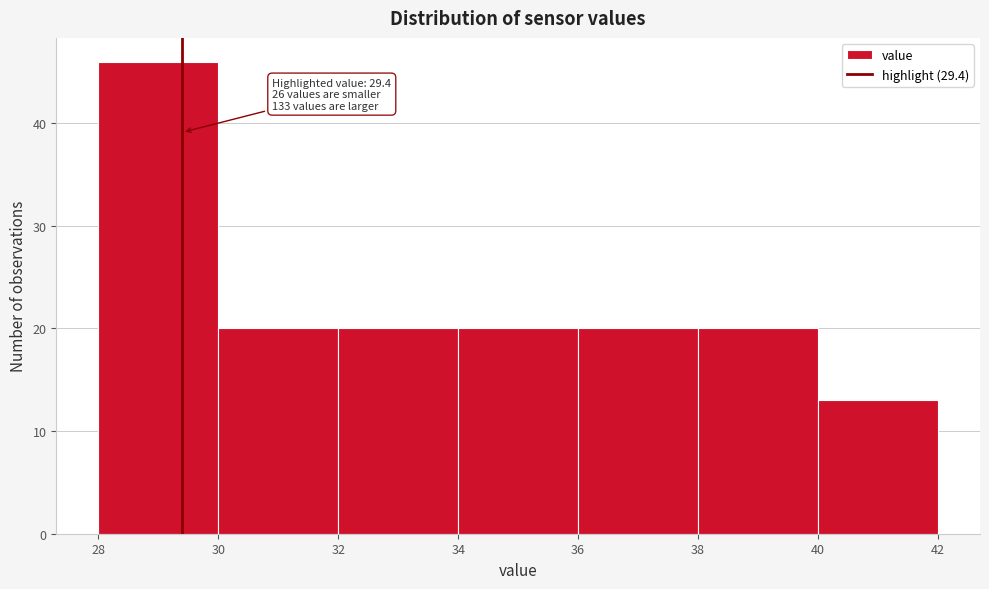

Which range on the x-axis has the tallest bar?

28 to 30